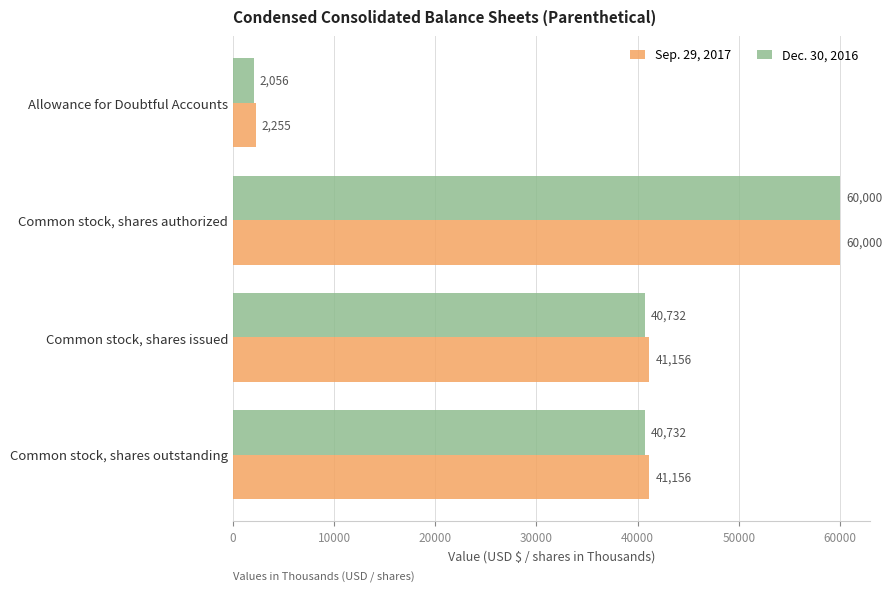

Rank the series at Common stock, shares issued from lowest to highest value.

Dec. 30, 2016, Sep. 29, 2017